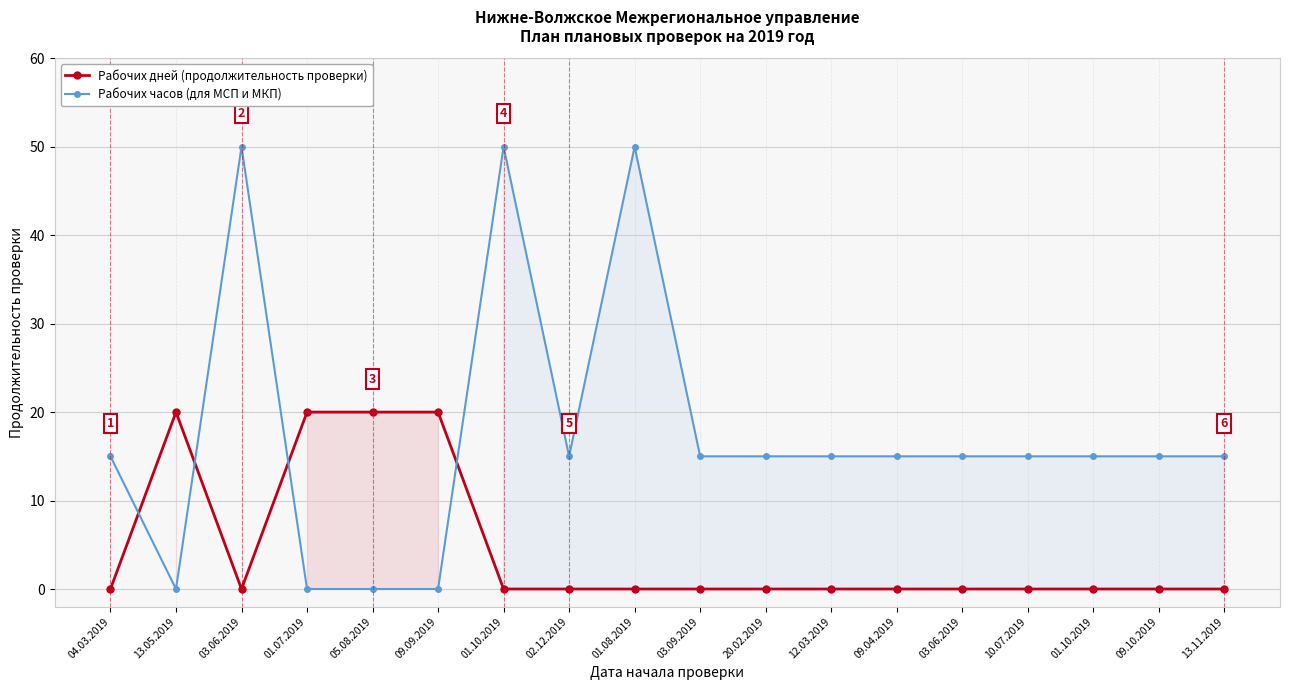

Is this an area chart (filled region under the line)?

No